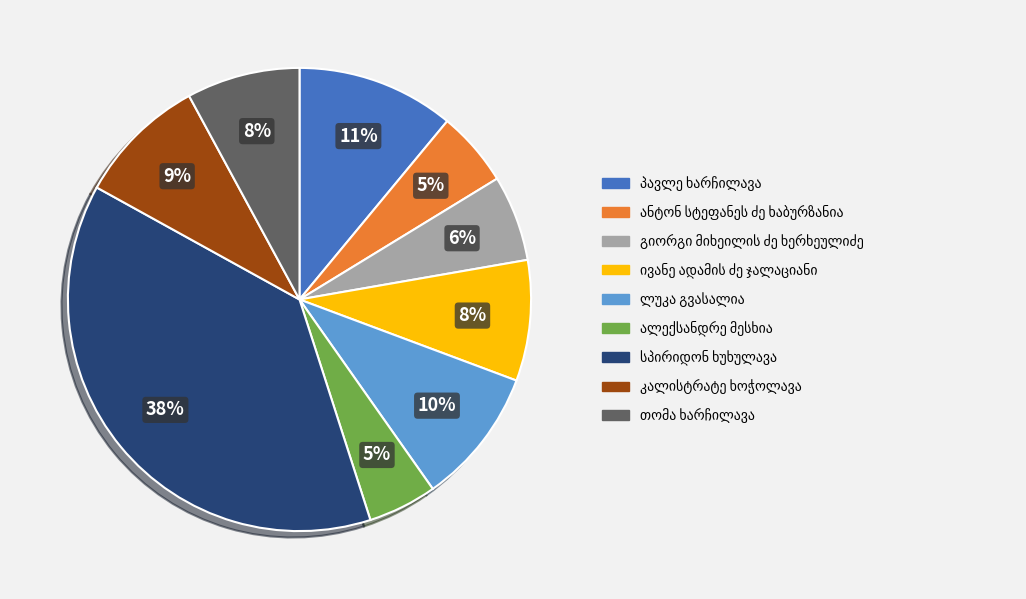

To the nearest percent, what is the average slice percentage?

11%